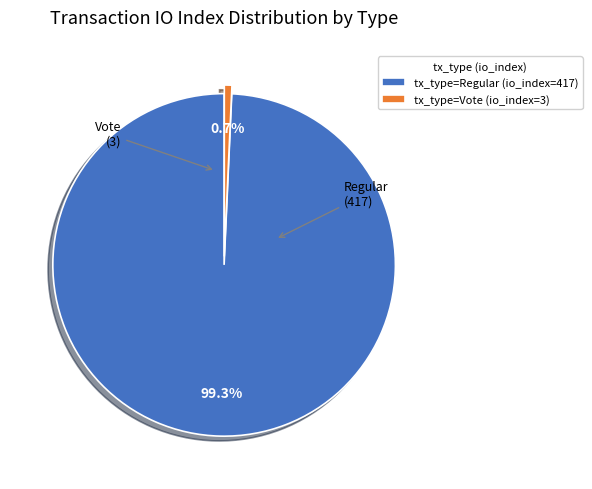

Rank the categories by value from lowest to highest.

tx_type=Vote (io_index=3), tx_type=Regular (io_index=417)